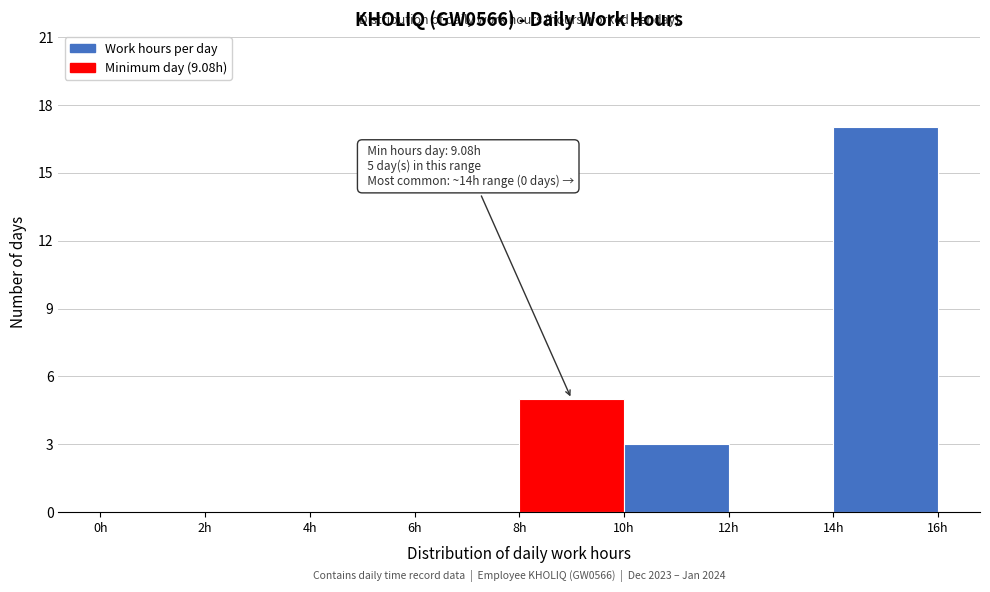

Over which range of the x-axis is the bar tallest?

14 to 16